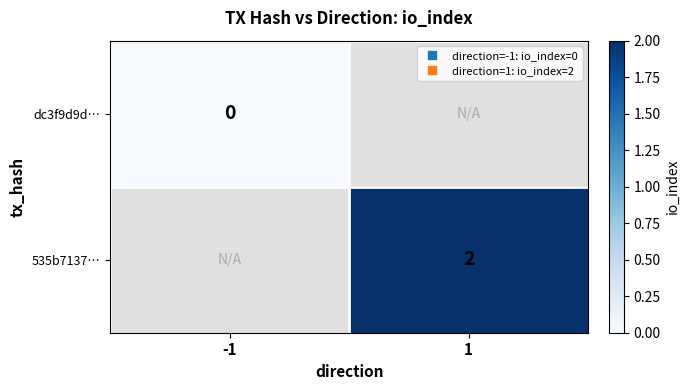

Is the value of 535b7137… at -1 greater than the value of dc3f9d9d… at 1?

No